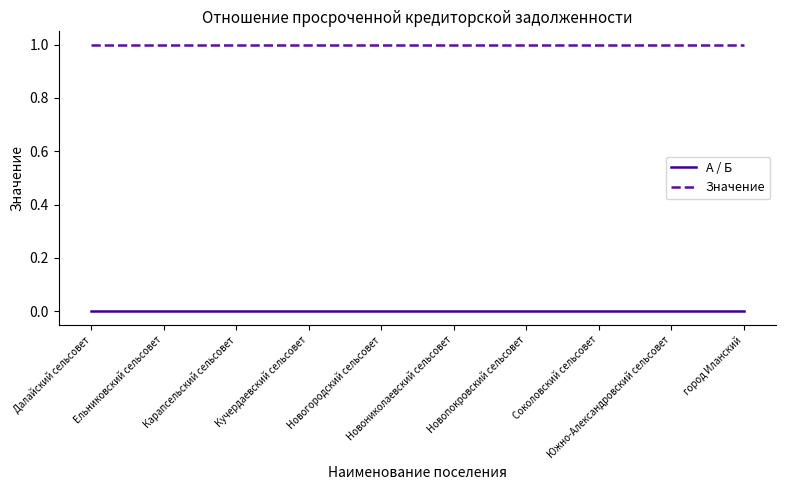

Reading left to right, list all the values displayed in this chart.

А / Б: Далайский сельсовет=0	Ельниковский сельсовет=0	Карапсельский сельсовет=0	Кучердаевский сельсовет=0	Новогородский сельсовет=0	Новониколаевский сельсовет=0	Новопокровский сельсовет=0	Соколовский сельсовет=0	Южно-Александровский сельсовет=0	город Иланский=0
Значение: Далайский сельсовет=1	Ельниковский сельсовет=1	Карапсельский сельсовет=1	Кучердаевский сельсовет=1	Новогородский сельсовет=1	Новониколаевский сельсовет=1	Новопокровский сельсовет=1	Соколовский сельсовет=1	Южно-Александровский сельсовет=1	город Иланский=1